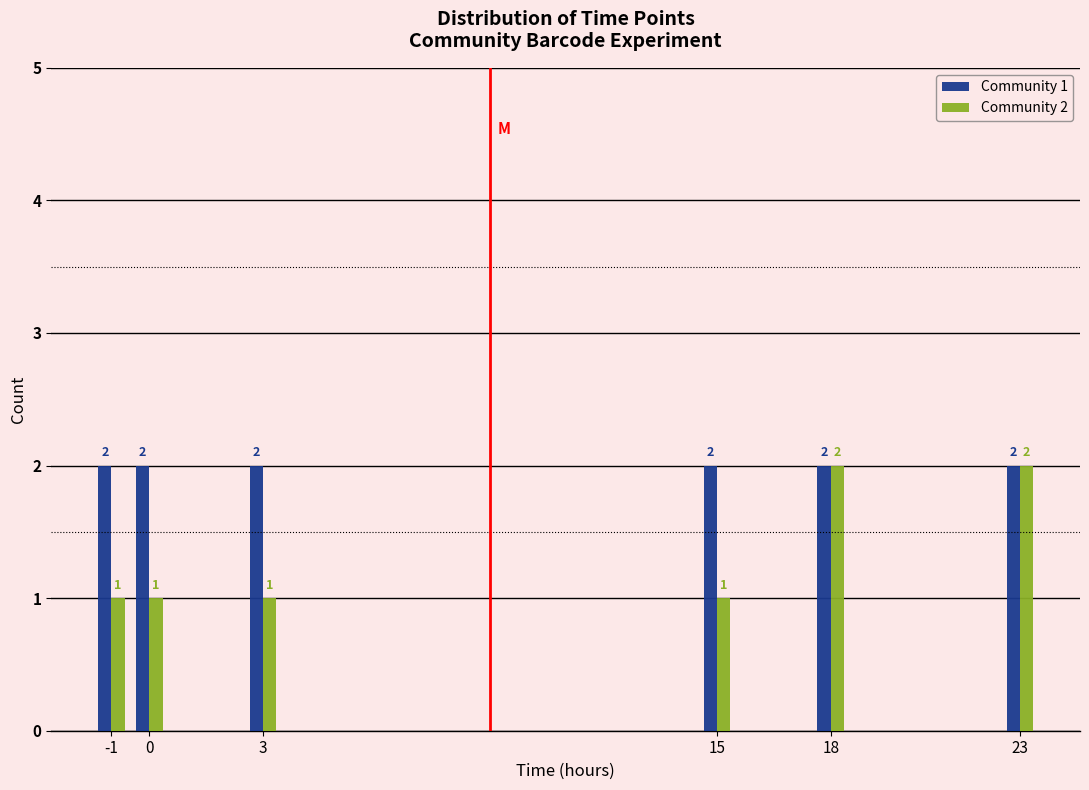

Reading left to right, transcribe all the data shown in this chart.

Community 1: -1=2	0=2	3=2	15=2	18=2	23=2
Community 2: -1=1	0=1	3=1	15=1	18=2	23=2